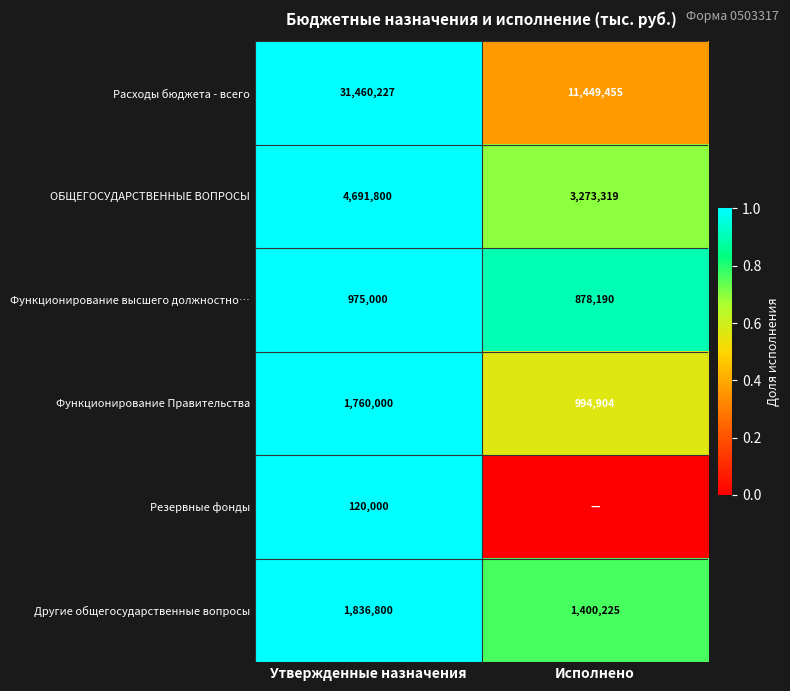

The value of ОБЩЕГОСУДАРСТВЕННЫЕ ВОПРОСЫ at Утвержденные назначения is 4691800. True or false?

True